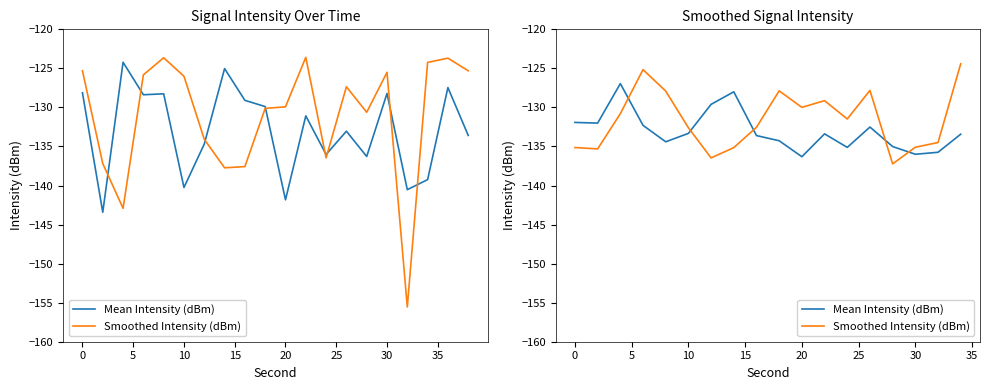

The value of Mean Intensity (dBm) at 30 is -136.0. True or false?

True